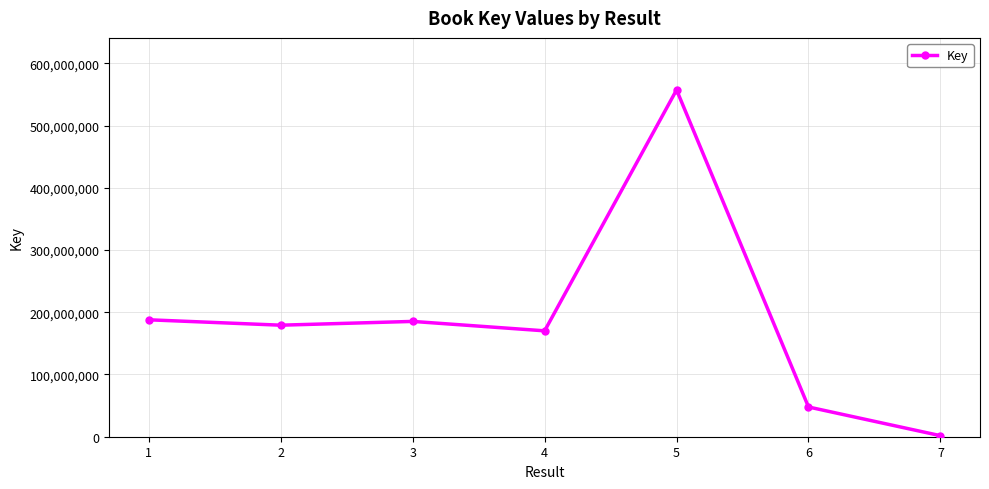

How many values are below 179194085?

3